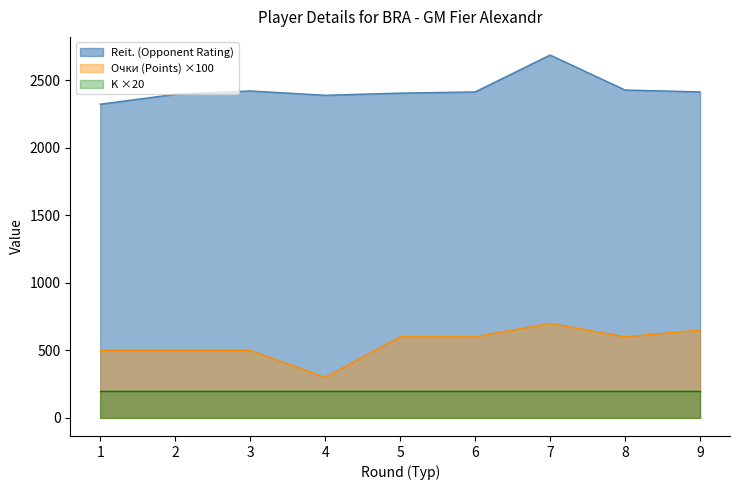

What is the difference between the Rating (Reit.) values at 2 and 1?

73